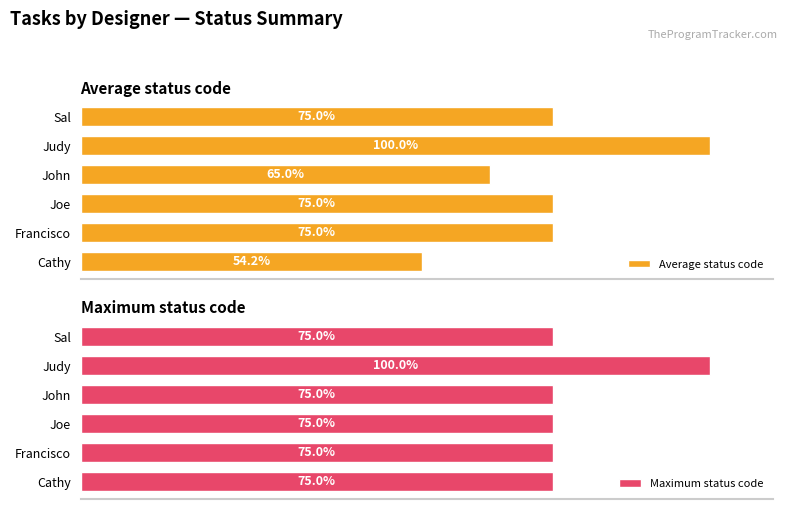

What value does the Maximum status code series have at Sal?

75.0